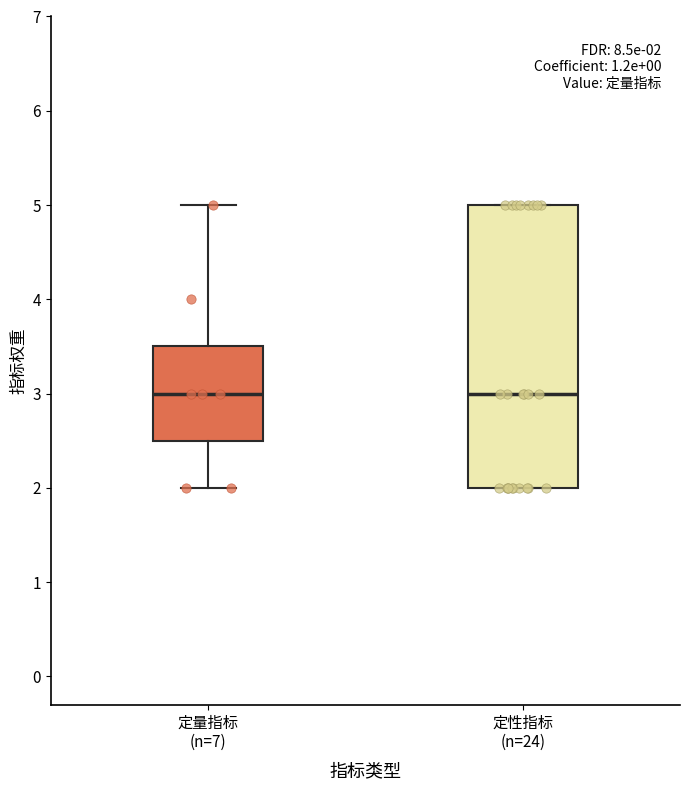

Comparing the boxes themselves (not the whiskers), which one is the tallest?

定性指标 (n=24)